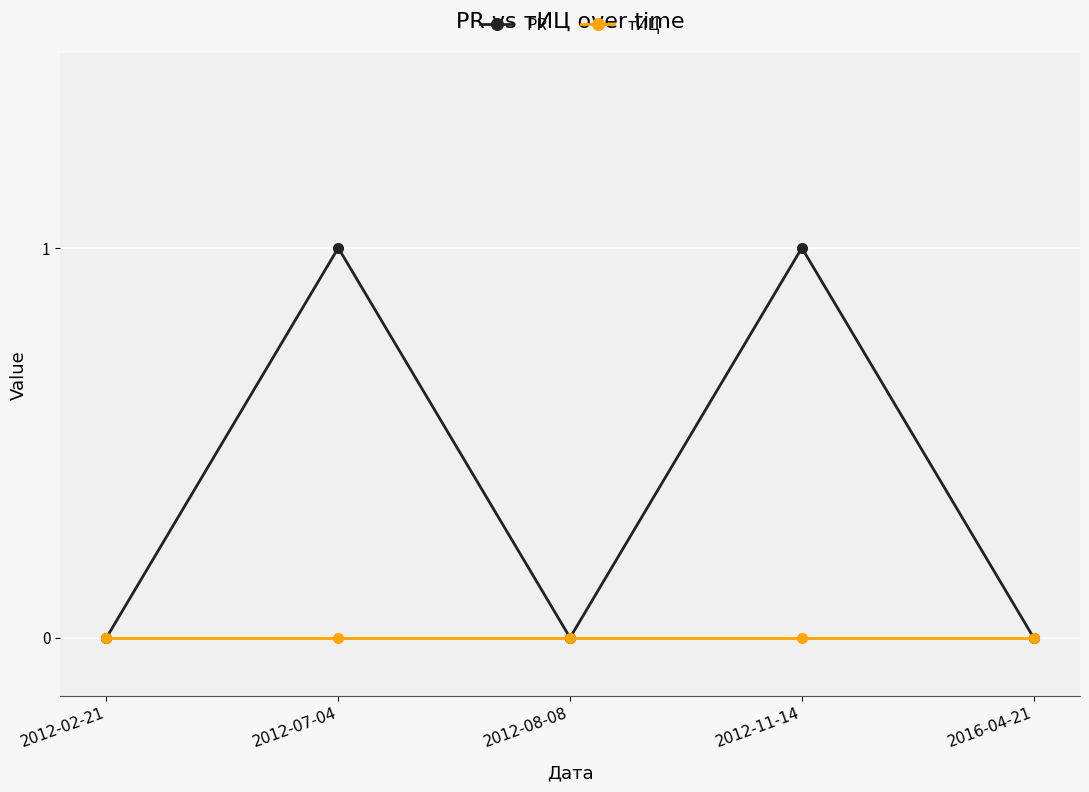

Count the number of categories in the chart.

5